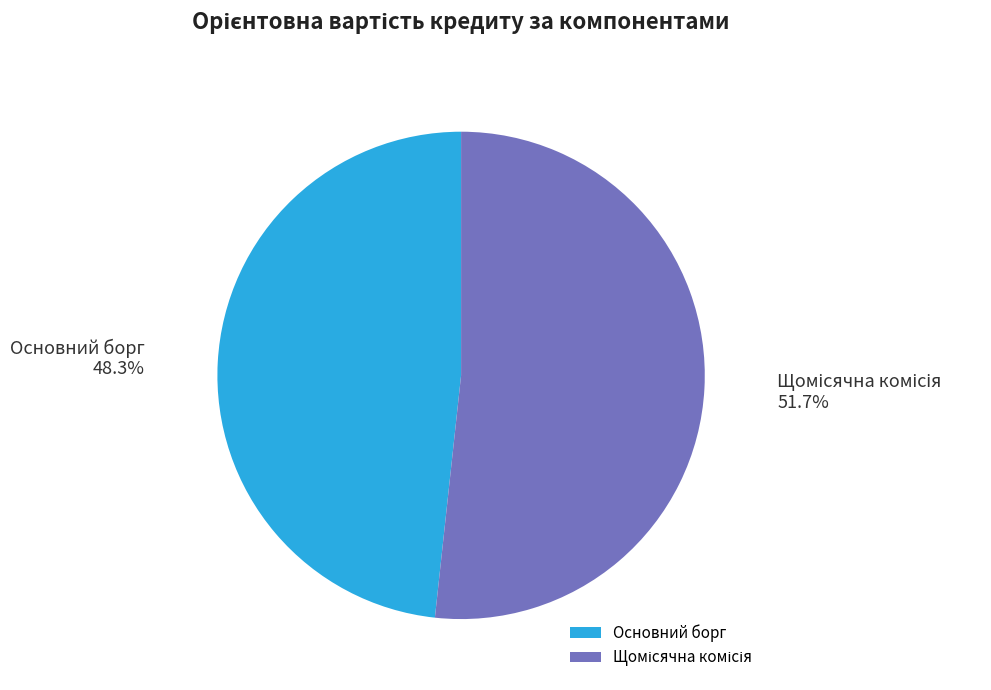

How much of the chart is everything except Основний борг?

51.7%